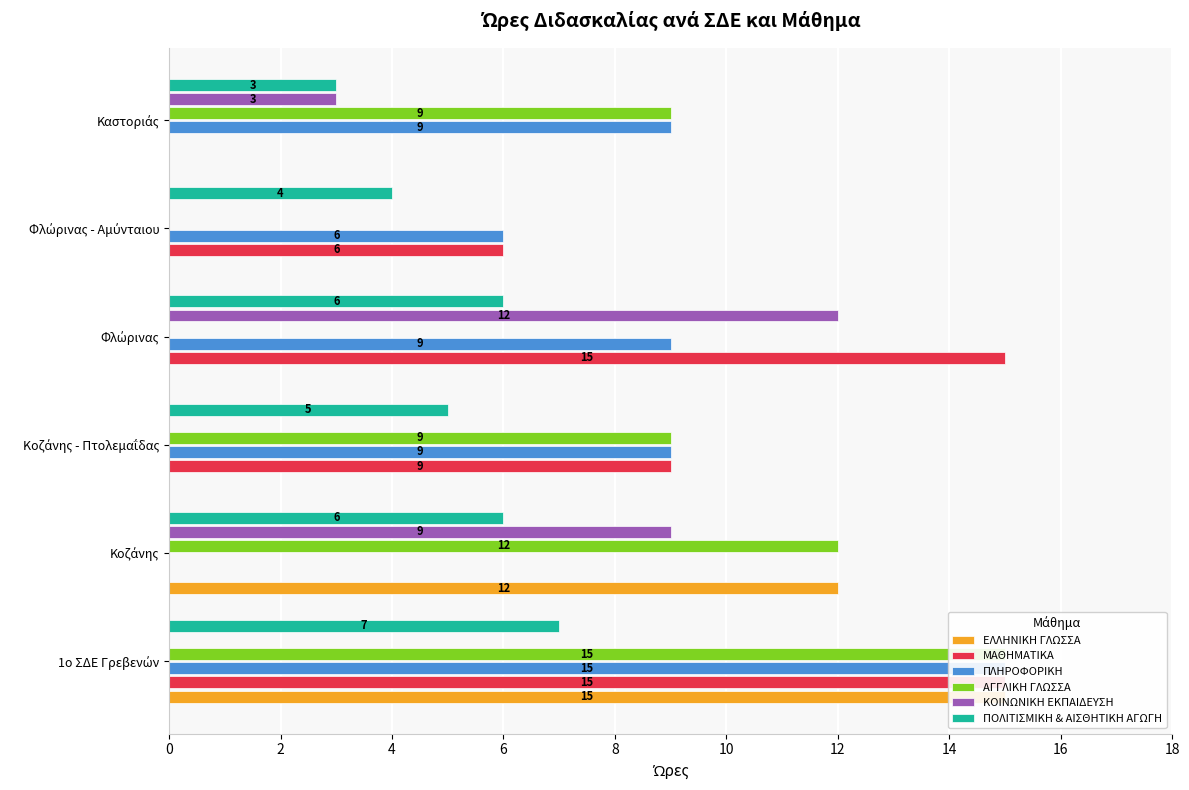

Count the number of data series in this chart.

6